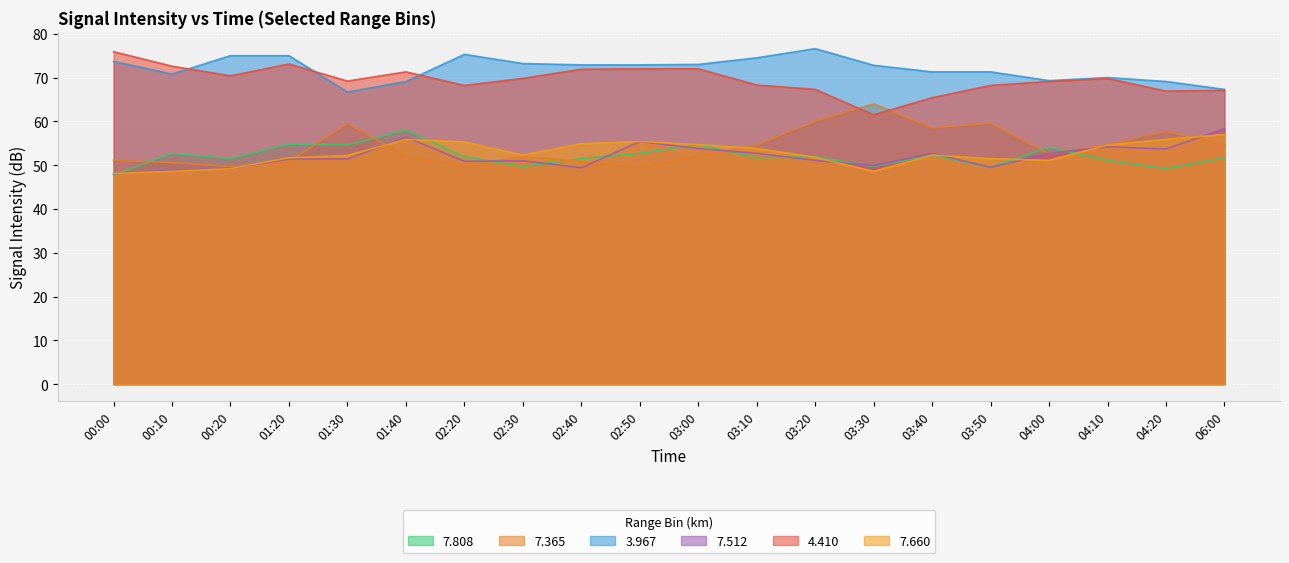

Reading left to right, extract all data points from this chart.

7.808: 47.7	52.7	51.5	54.8	54.6	58.0	51.9	49.7	51.5	52.7	54.7	51.7	51.9	49.7	52.3	49.5	54.1	51.1	49.2	51.7
7.365: 51.1	50.6	49.7	50.8	59.5	52.0	49.8	52.0	50.8	49.4	52.0	54.6	60.0	64.0	58.5	59.6	52.6	54.6	57.7	54.6
3.967: 73.7	70.8	75.0	75.0	66.7	69.1	75.3	73.2	72.9	72.9	73.0	74.5	76.6	72.8	71.3	71.3	69.3	70.0	69.1	67.3
7.512: 48.1	48.8	49.2	51.4	51.4	56.4	50.9	51.0	49.4	55.4	53.8	52.7	51.1	49.9	52.7	49.5	52.7	54.2	53.7	58.3
4.410: 75.9	72.6	70.4	73.1	69.2	71.3	68.2	69.8	71.9	72.0	72.0	68.3	67.3	61.5	65.4	68.2	69.1	69.8	66.9	67.1
7.660: 48.1	48.6	49.2	51.7	52.2	55.9	55.3	52.3	54.9	55.4	54.7	53.8	51.8	48.6	52.3	51.5	51.1	54.6	55.9	57.0